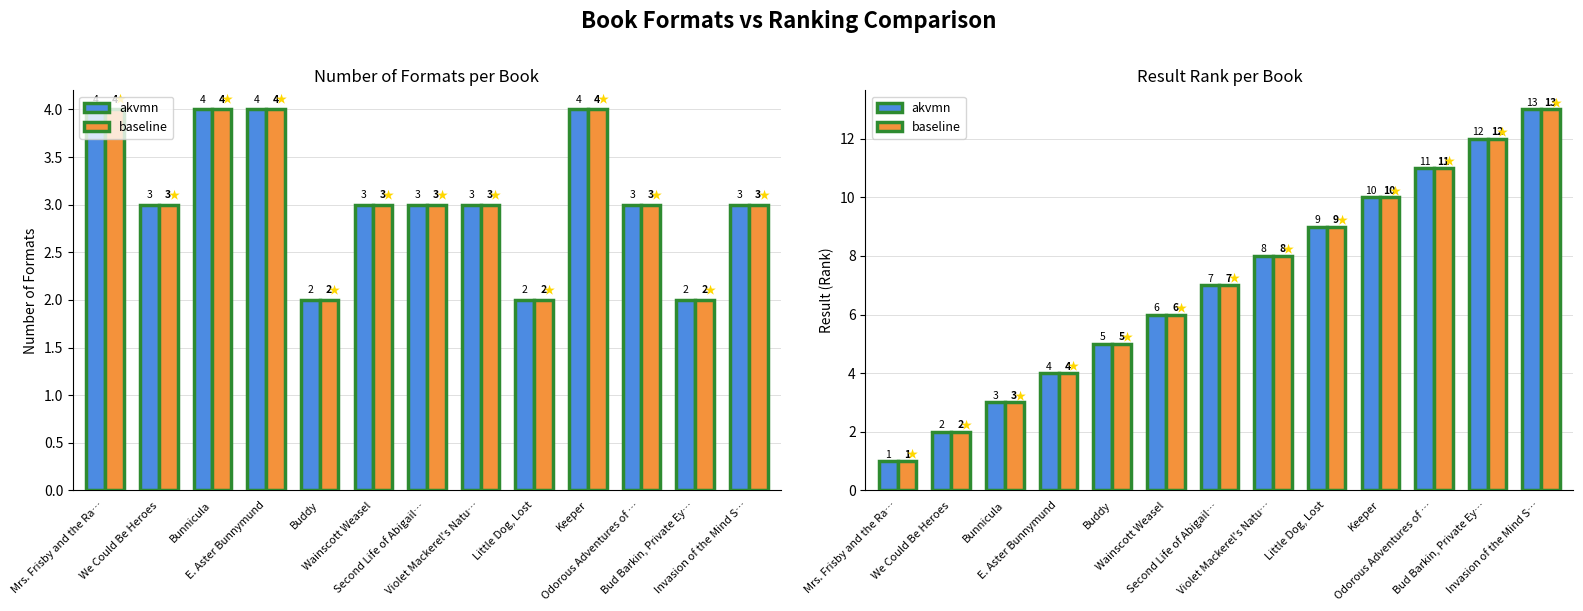

Reading right to left, extract all data points from this chart.

akvmn: 13	12	11	10	9	8	7	6	5	4	3	2	1
baseline: 13	12	11	10	9	8	7	6	5	4	3	2	1